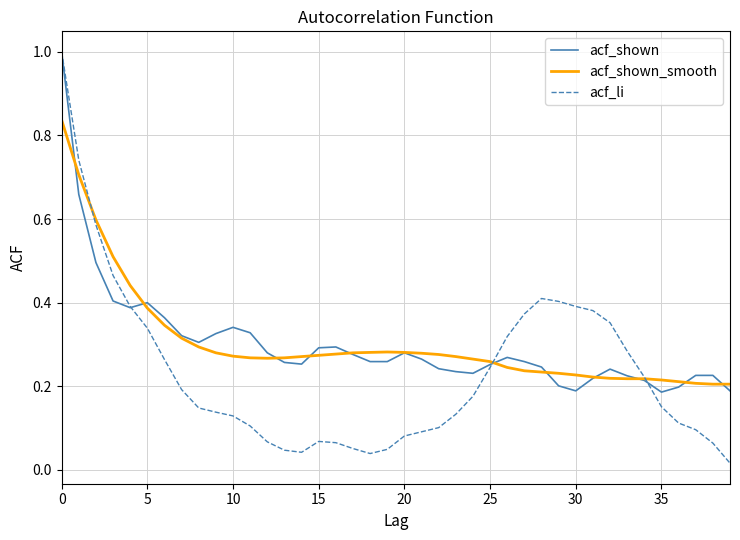

What is the highest value of the acf_shown series?

1.0